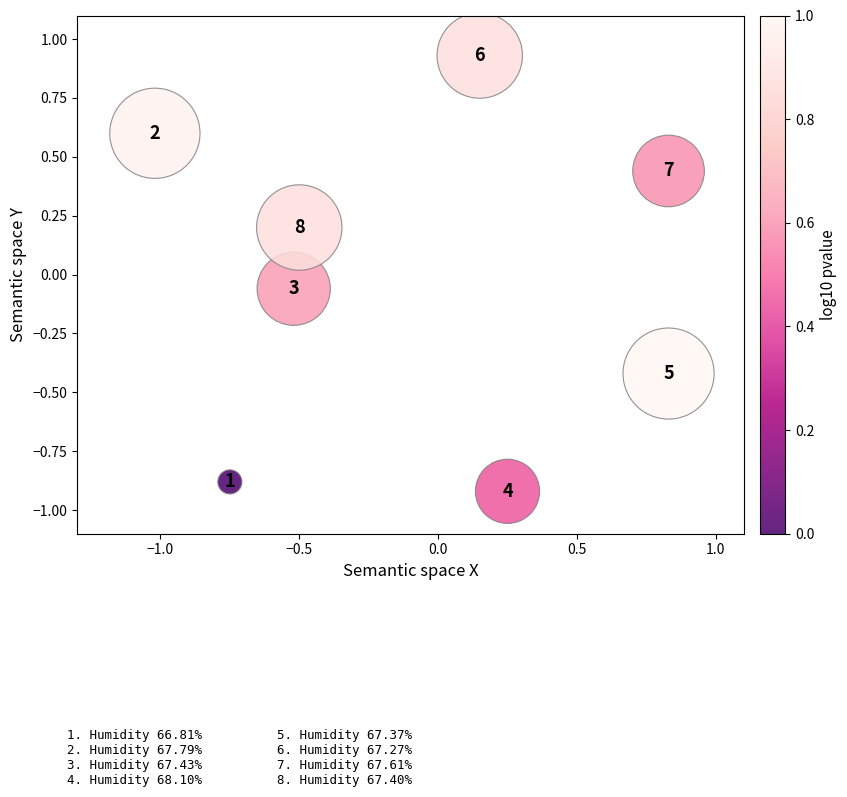

What is the range of X values (max minus min)?

1.9